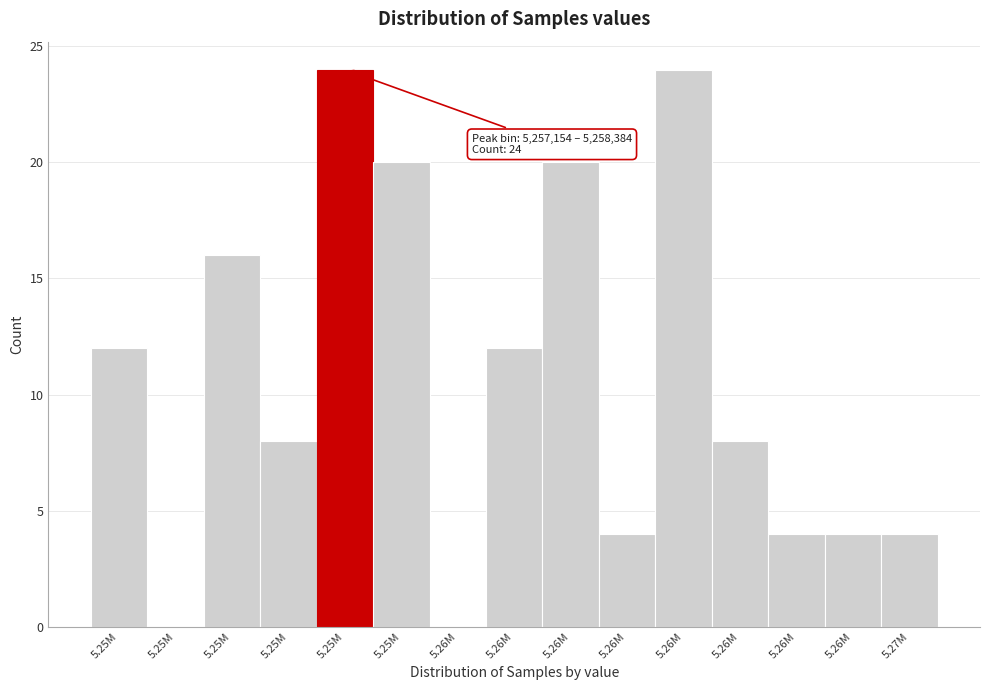

How many data points does each series have?

15